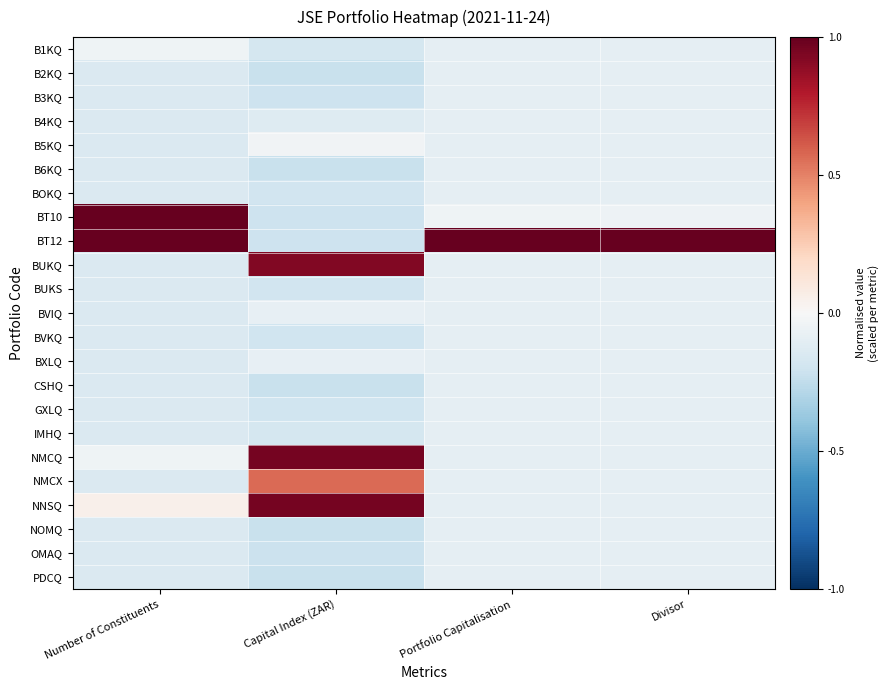

Reading right to left, list all the values displayed in this chart.

B1KQ: Divisor=-0.1	Portfolio Capitalisation=-0.1	Capital Index (ZAR)=-0.2	Number of Constituents=-0.0
B2KQ: Divisor=-0.1	Portfolio Capitalisation=-0.1	Capital Index (ZAR)=-0.2	Number of Constituents=-0.1
B3KQ: Divisor=-0.1	Portfolio Capitalisation=-0.1	Capital Index (ZAR)=-0.2	Number of Constituents=-0.1
B4KQ: Divisor=-0.1	Portfolio Capitalisation=-0.1	Capital Index (ZAR)=-0.1	Number of Constituents=-0.1
B5KQ: Divisor=-0.1	Portfolio Capitalisation=-0.1	Capital Index (ZAR)=-0.0	Number of Constituents=-0.1
B6KQ: Divisor=-0.1	Portfolio Capitalisation=-0.1	Capital Index (ZAR)=-0.2	Number of Constituents=-0.1
BOKQ: Divisor=-0.1	Portfolio Capitalisation=-0.1	Capital Index (ZAR)=-0.2	Number of Constituents=-0.1
BT10: Divisor=-0.0	Portfolio Capitalisation=-0.0	Capital Index (ZAR)=-0.2	Number of Constituents=1.0
BT12: Divisor=1.0	Portfolio Capitalisation=1.0	Capital Index (ZAR)=-0.2	Number of Constituents=1.0
BUKQ: Divisor=-0.1	Portfolio Capitalisation=-0.1	Capital Index (ZAR)=0.9	Number of Constituents=-0.1
BUKS: Divisor=-0.1	Portfolio Capitalisation=-0.1	Capital Index (ZAR)=-0.2	Number of Constituents=-0.1
BVIQ: Divisor=-0.1	Portfolio Capitalisation=-0.1	Capital Index (ZAR)=-0.1	Number of Constituents=-0.1
BVKQ: Divisor=-0.1	Portfolio Capitalisation=-0.1	Capital Index (ZAR)=-0.2	Number of Constituents=-0.1
BXLQ: Divisor=-0.1	Portfolio Capitalisation=-0.1	Capital Index (ZAR)=-0.1	Number of Constituents=-0.1
CSHQ: Divisor=-0.1	Portfolio Capitalisation=-0.1	Capital Index (ZAR)=-0.2	Number of Constituents=-0.1
GXLQ: Divisor=-0.1	Portfolio Capitalisation=-0.1	Capital Index (ZAR)=-0.2	Number of Constituents=-0.1
IMHQ: Divisor=-0.1	Portfolio Capitalisation=-0.1	Capital Index (ZAR)=-0.2	Number of Constituents=-0.1
NMCQ: Divisor=-0.1	Portfolio Capitalisation=-0.1	Capital Index (ZAR)=1.0	Number of Constituents=-0.0
NMCX: Divisor=-0.1	Portfolio Capitalisation=-0.1	Capital Index (ZAR)=0.6	Number of Constituents=-0.1
NNSQ: Divisor=-0.1	Portfolio Capitalisation=-0.1	Capital Index (ZAR)=1.0	Number of Constituents=0.0
NOMQ: Divisor=-0.1	Portfolio Capitalisation=-0.1	Capital Index (ZAR)=-0.2	Number of Constituents=-0.1
OMAQ: Divisor=-0.1	Portfolio Capitalisation=-0.1	Capital Index (ZAR)=-0.2	Number of Constituents=-0.1
PDCQ: Divisor=-0.1	Portfolio Capitalisation=-0.1	Capital Index (ZAR)=-0.2	Number of Constituents=-0.1